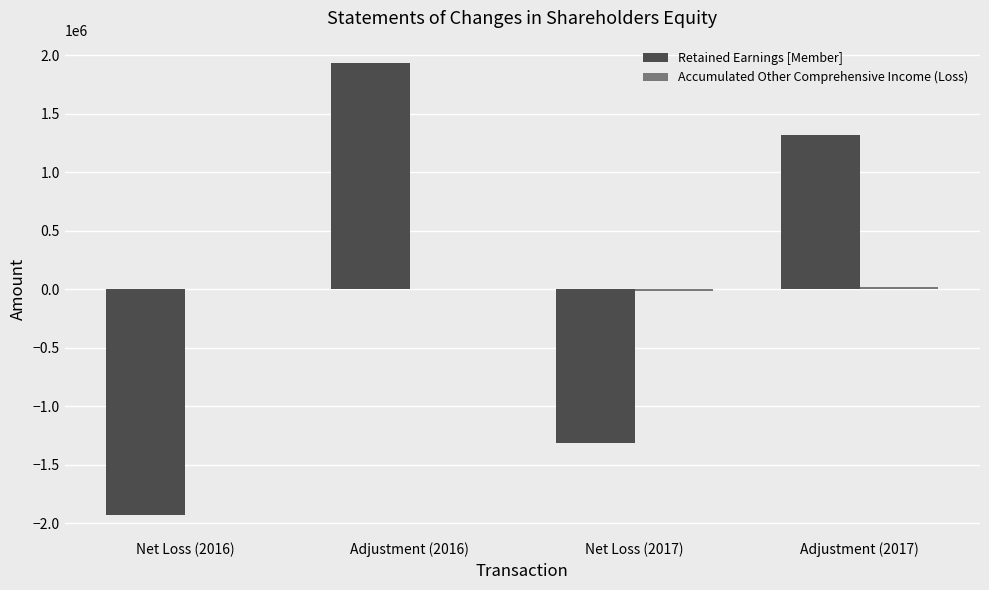

What is the greatest value displayed?

1933192